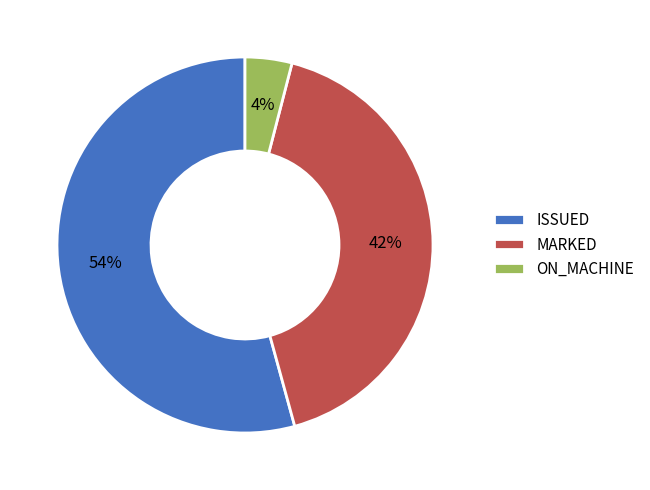

True or false: ISSUED accounts for 54% of the total.

True